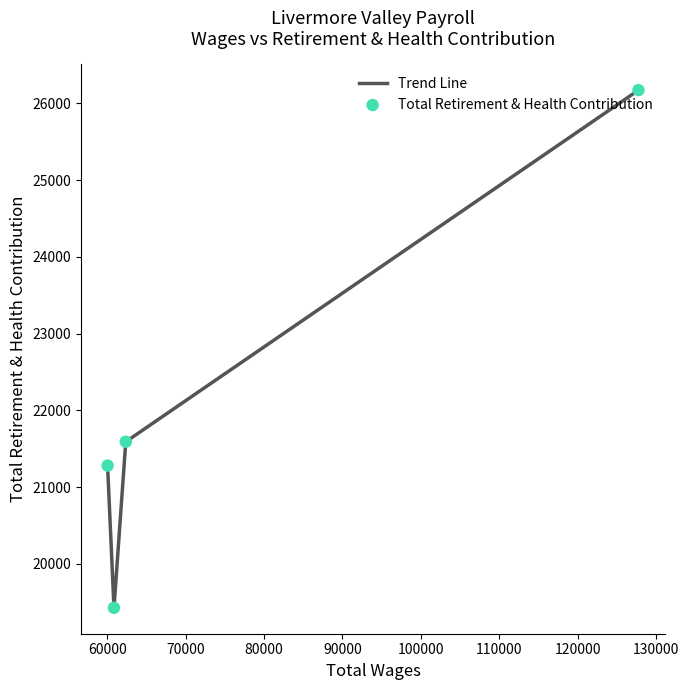

What is the sum of all values?

88468